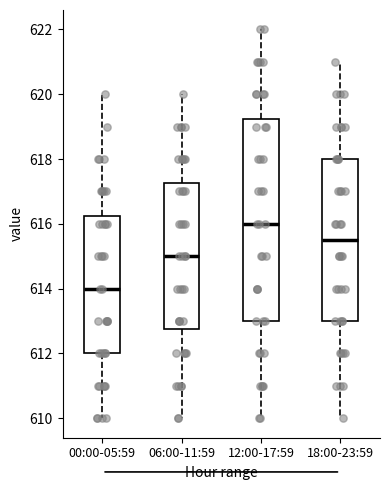

Which box's median line is the highest?

12:00-17:59